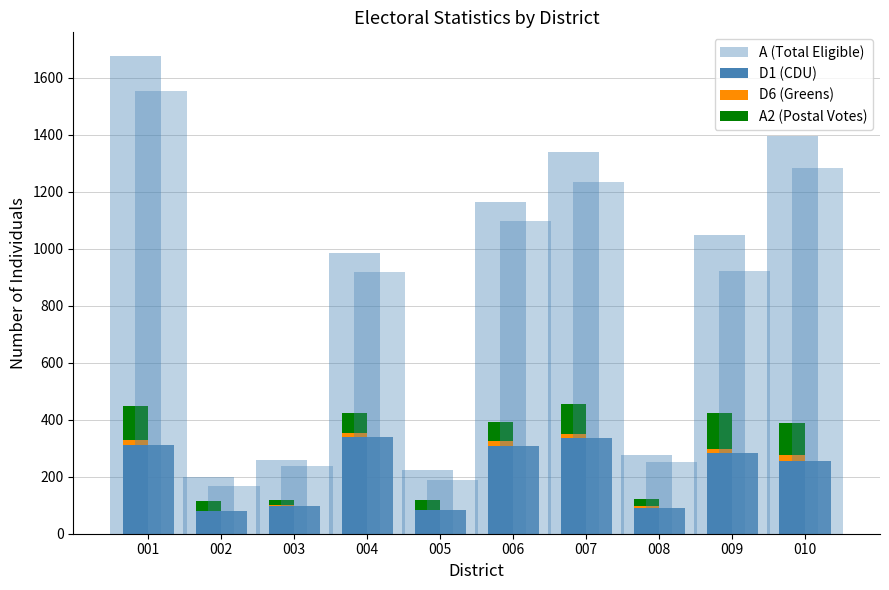

What is the sum of all A1 (Eligible Voters) values?

7855